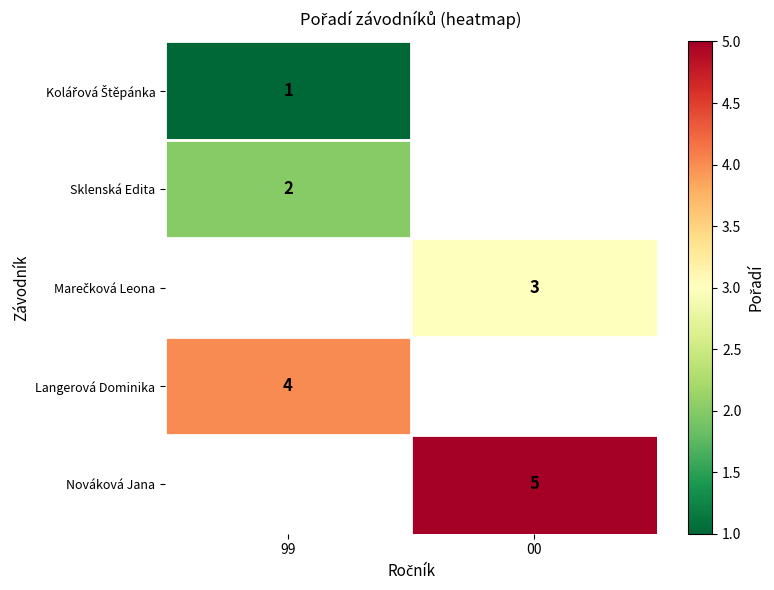

The Langerová Dominika series shows 4 at 99. True or false?

True